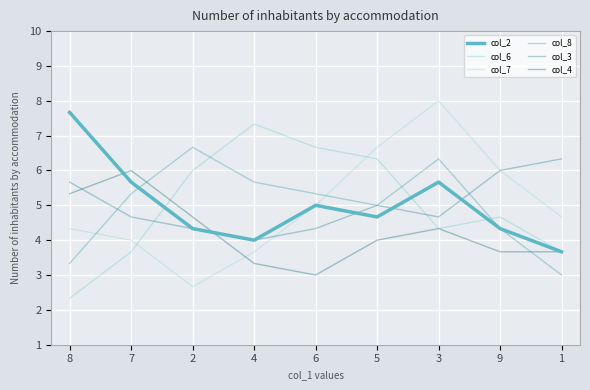

Which series changed the most between 8 and 6?

col_6